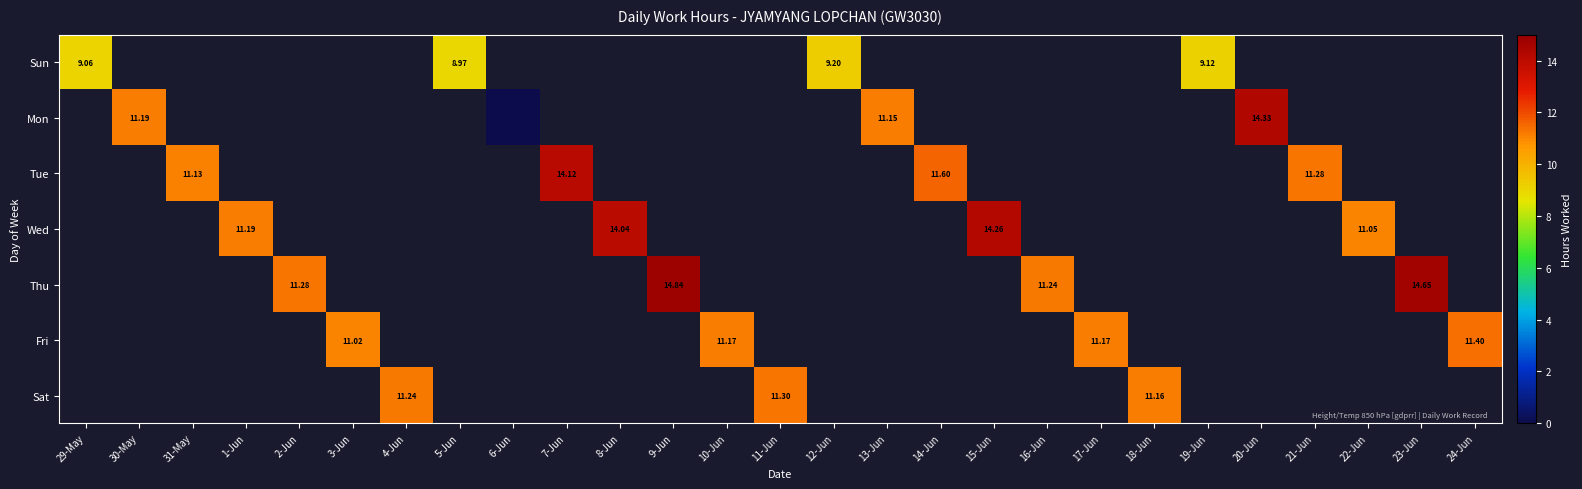

Where does the Sat series first go above 11?

4-Jun